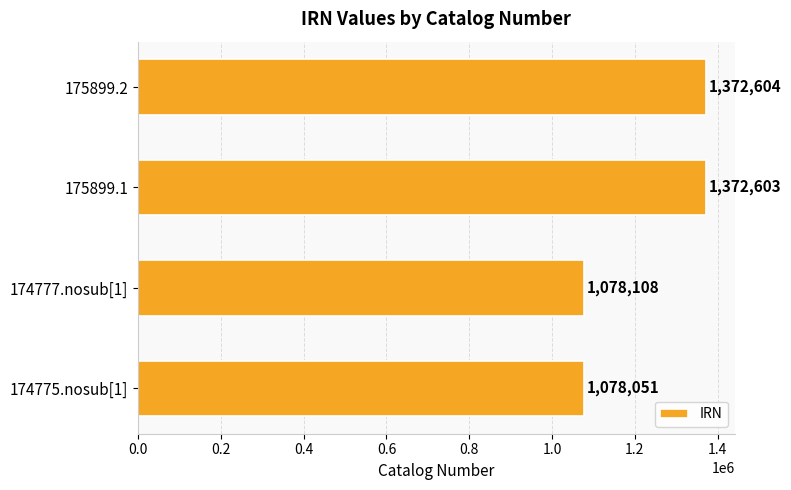

How many values are below 1372603?

2